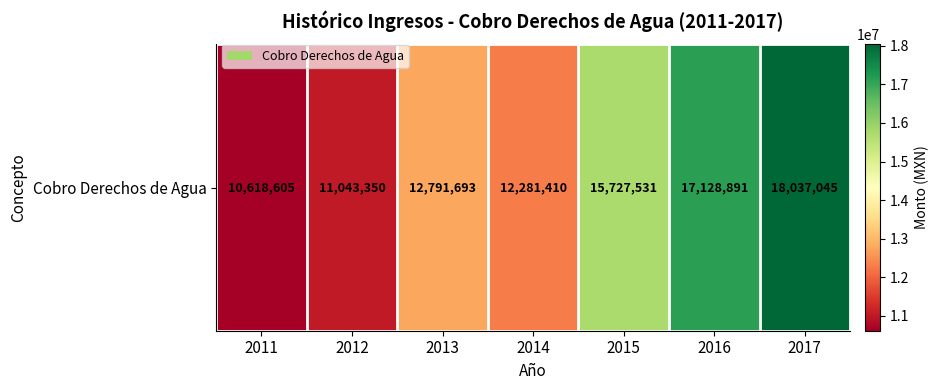

What is the difference between the maximum and minimum values?

7418440.2